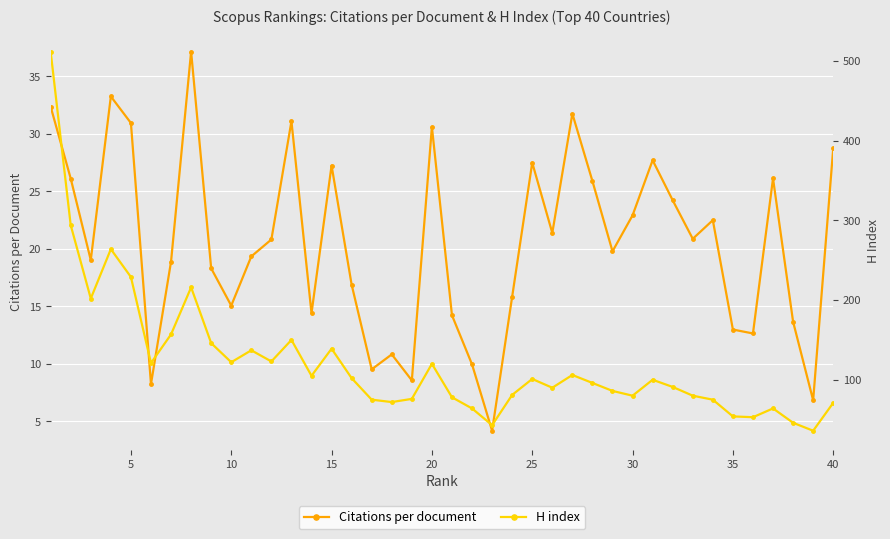

What is the highest value of the Citations per document series?

37.1